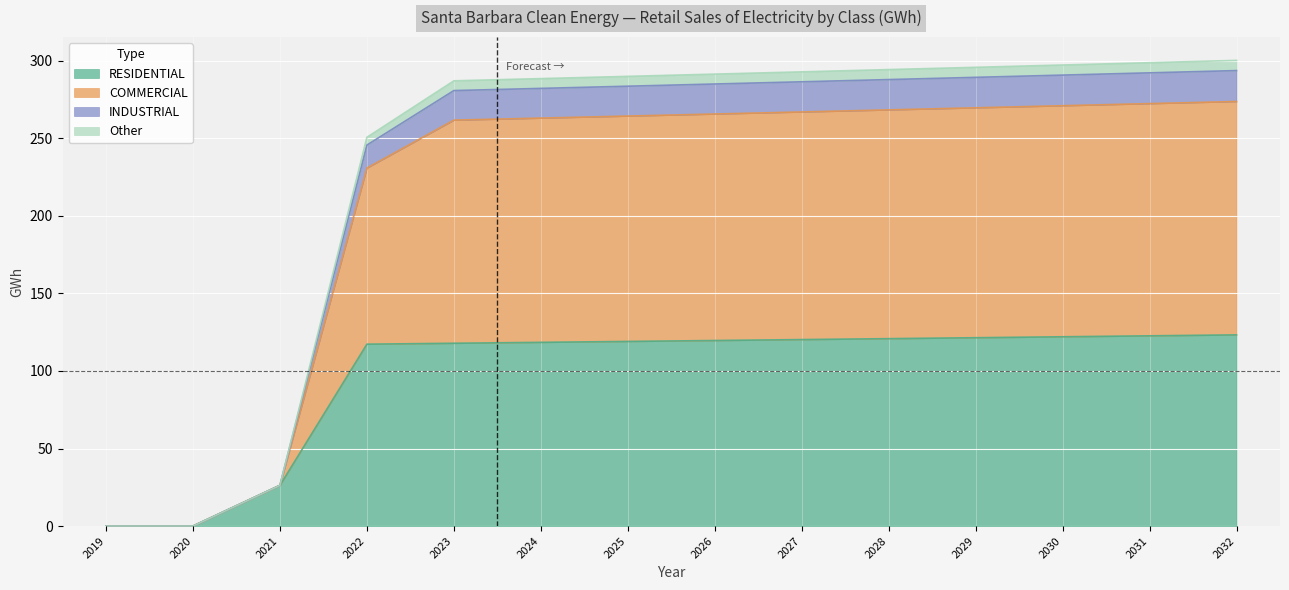

The RESIDENTIAL series shows 31.7 at 2029. True or false?

False